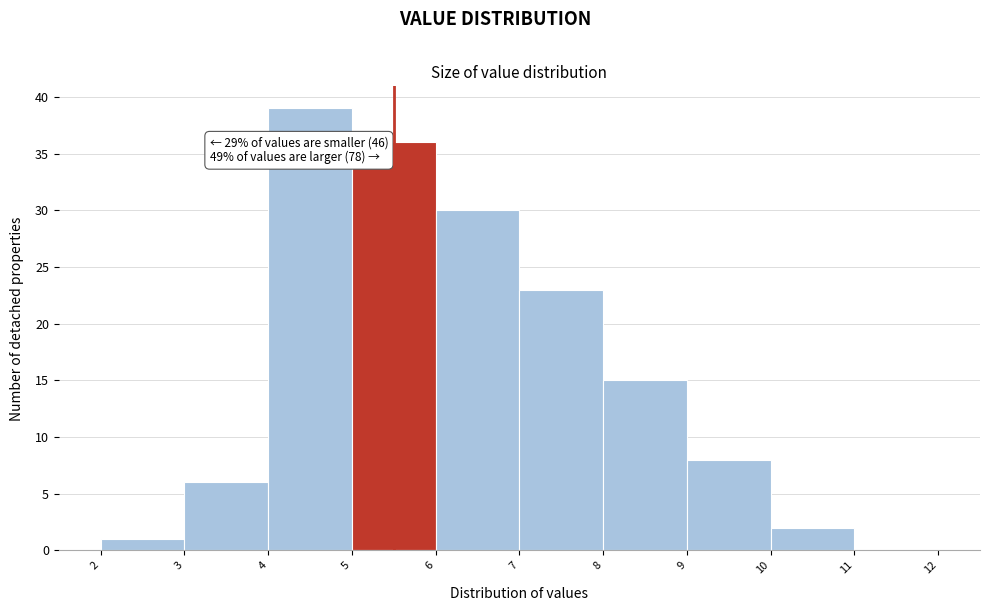

Which range on the x-axis has the tallest bar?

4 to 5